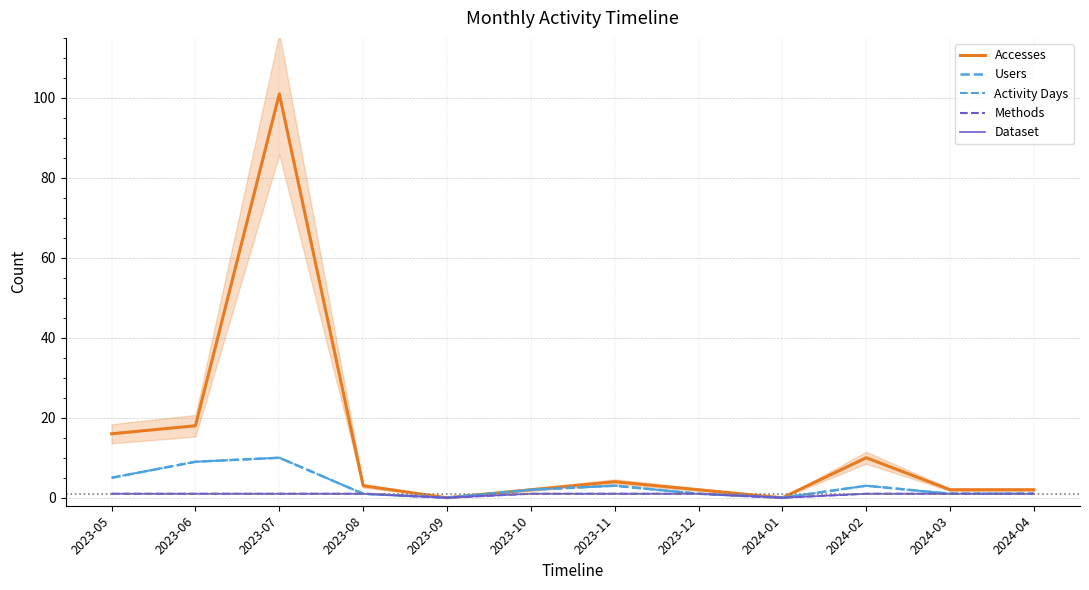

How many values in Methods are above zero?

10